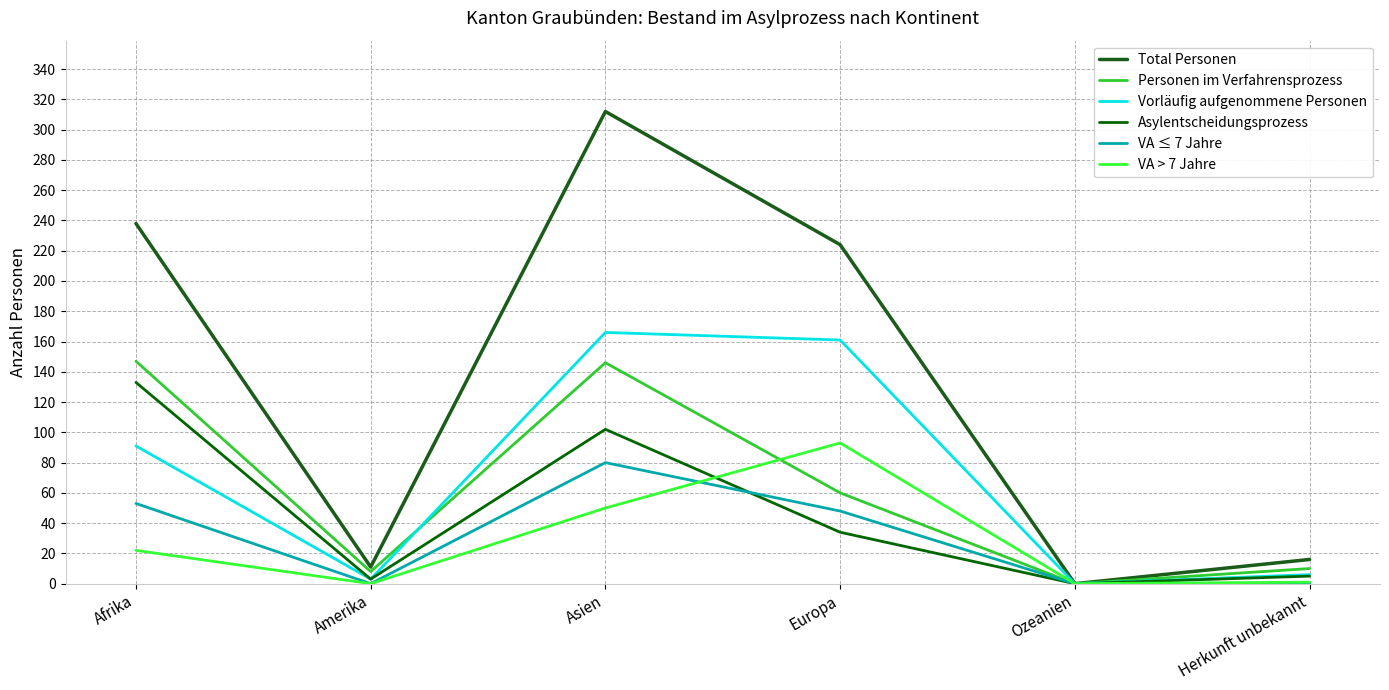

Which series has the widest spread of values?

Total Personen